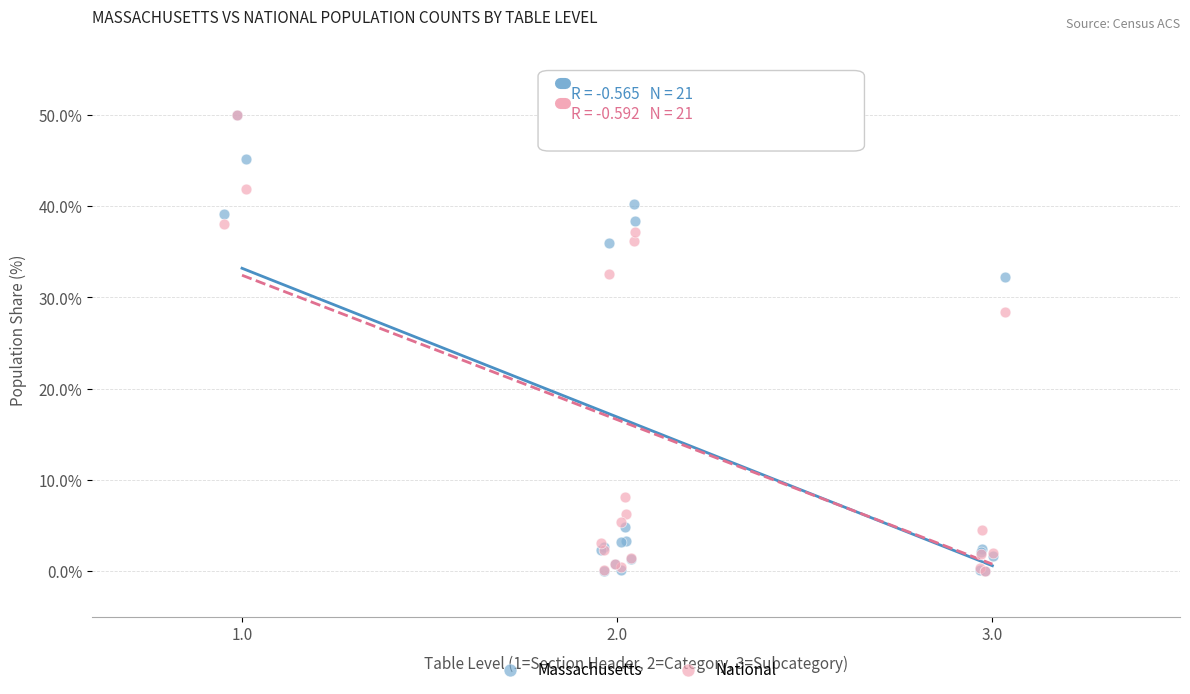

Across all series, what Y value is closest to 25?

28.4